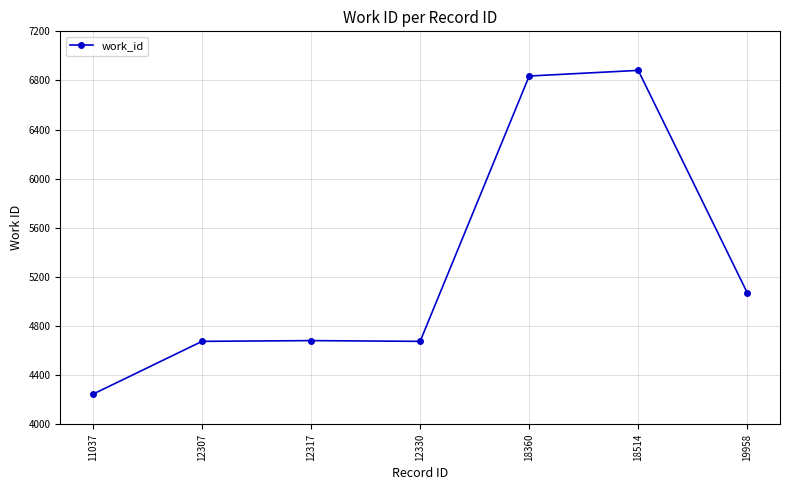

True or false: the data has more than 1 interior local peaks.

True